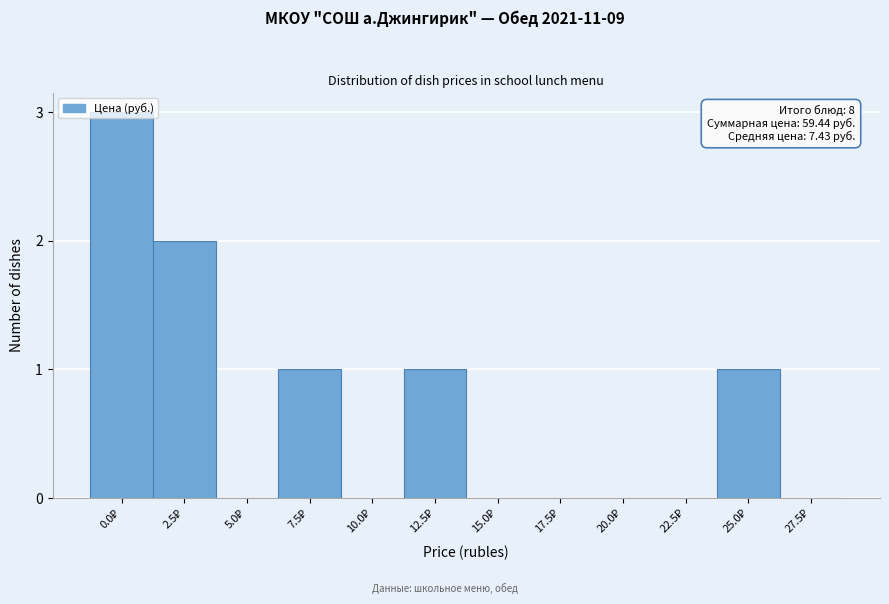

What is the maximum value shown in the chart?

3